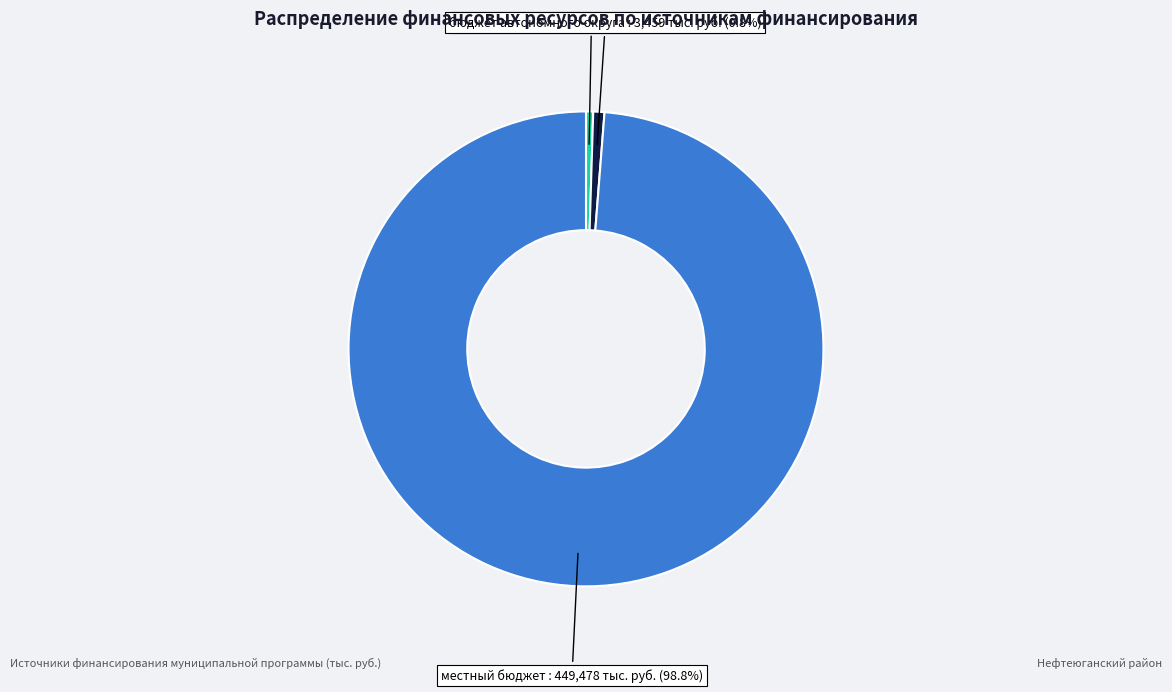

Which slice is the largest?

местный бюджет